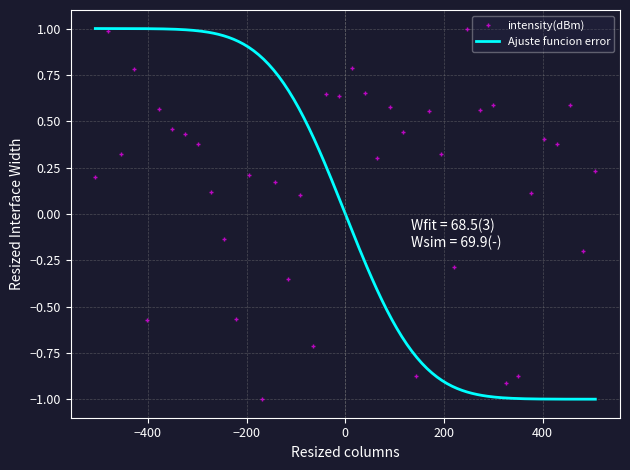

What is the maximum value for intensity(dBm)?

1.0